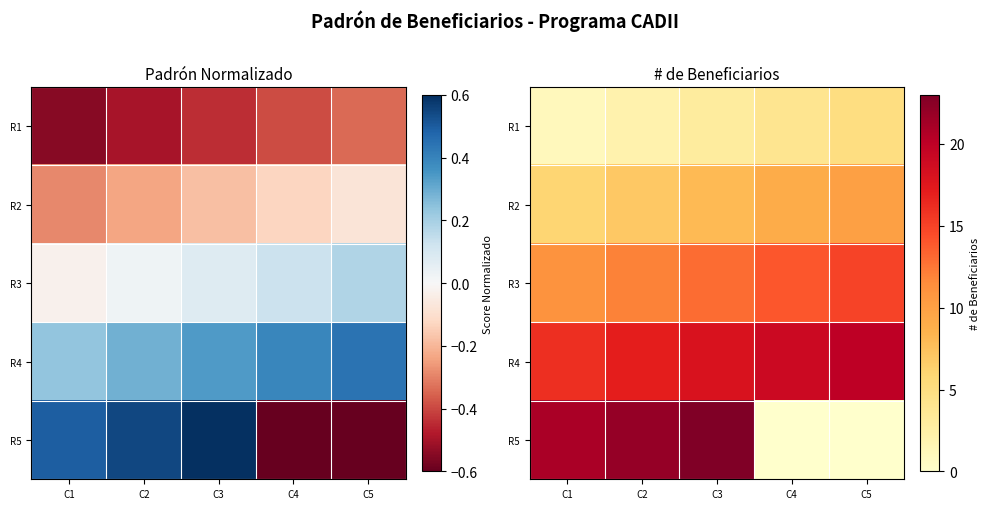

At which category is the sum across all series the highest?

C3